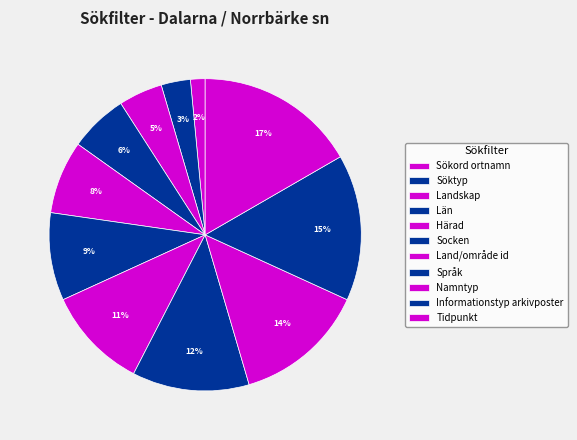

Is it true that Socken is 17% of the pie?

False